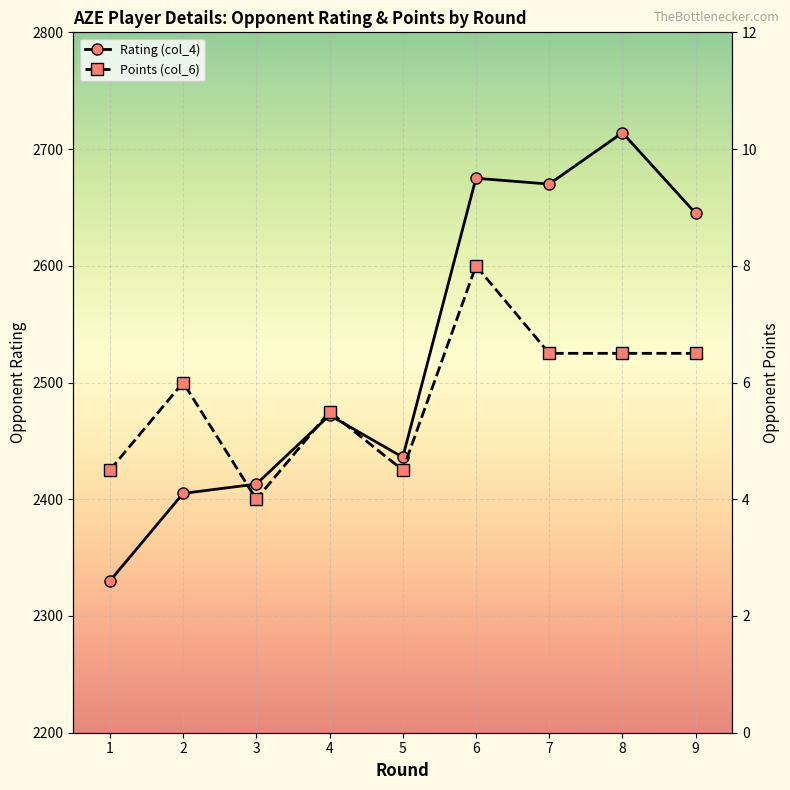

At how many categories does at least one series exceed 1720?

9